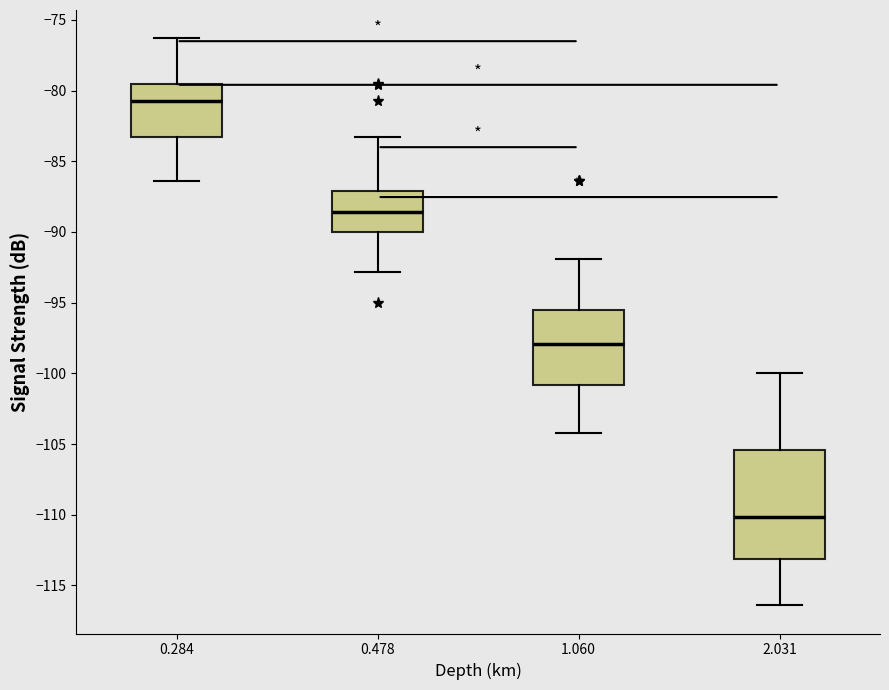

Reading left to right, transcribe this box plot: for each box, give where its median line is, the range the box spans, and where its two whiskers end, as read against the y-axis. The values are not printed on the chart, so give them approximately, as read against the axis.

0.284: median -80.5, box -83.5 to -79.5, whiskers -86.5 to -76.5
0.478: median -88.5, box -90.0 to -87.0, whiskers -93.0 to -83.5
1.060: median -98.0, box -101.0 to -95.5, whiskers -104.0 to -92.0
2.031: median -110.0, box -113.0 to -105.5, whiskers -116.5 to -100.0